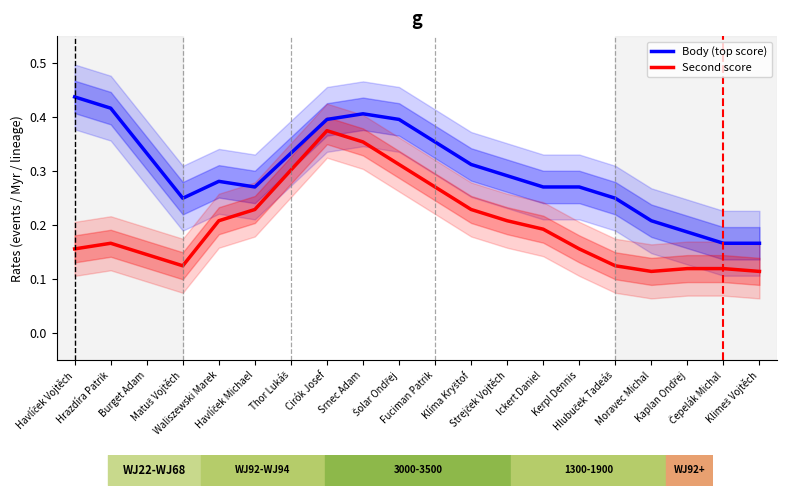

Is this an area chart (filled region under the line)?

No